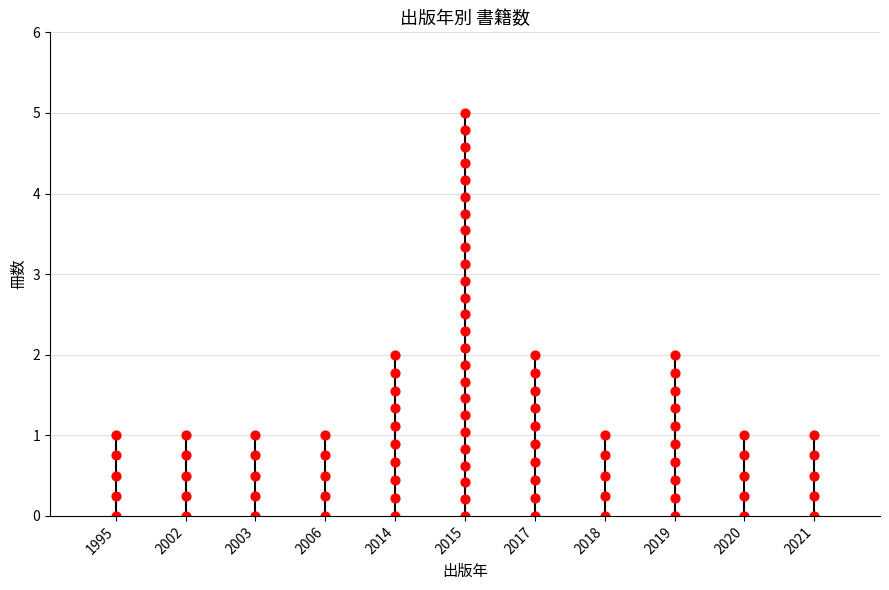

What is the ratio of the value at 2019 to the value at 2006?

2.0